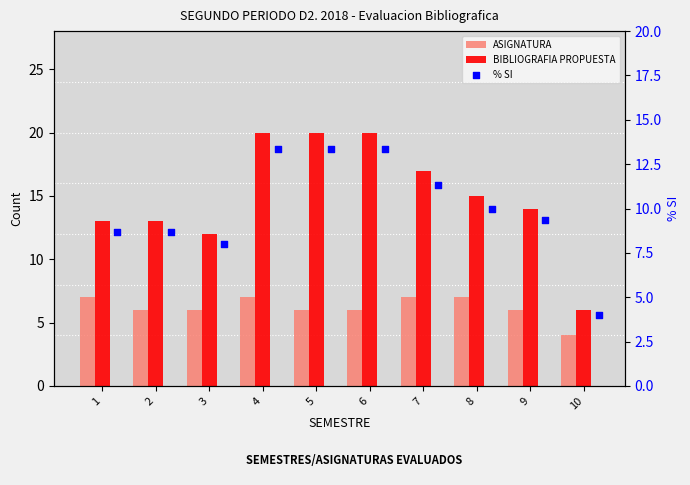

Which series reaches the maximum Y coordinate?

BIBLIOGRAFIA PROPUESTA